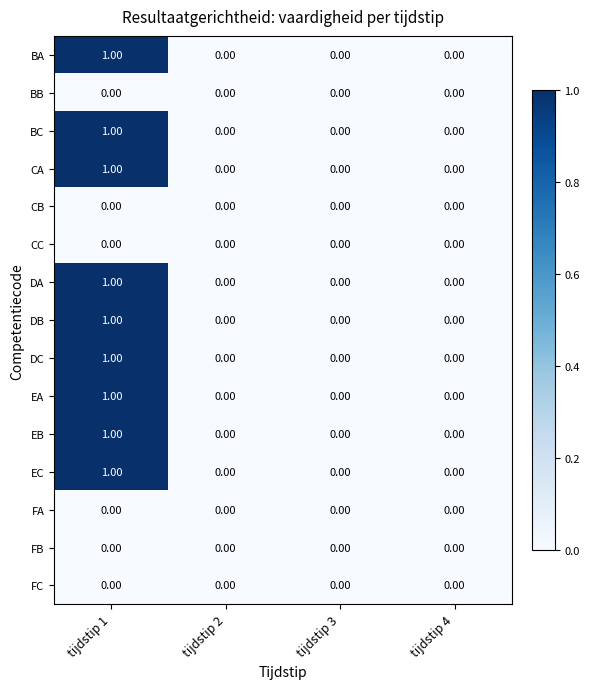

At which category is the sum across all series the highest?

tijdstip 1